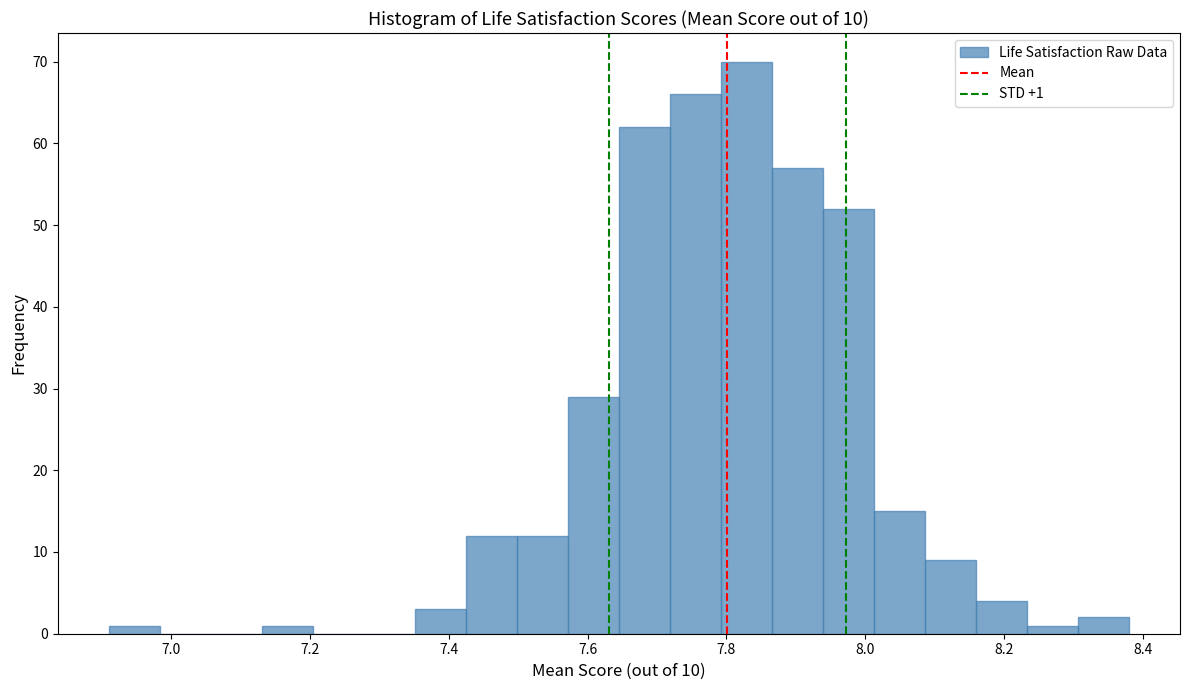

Around what value on the x-axis is the tallest bar? Give the approximate position of its centre, as read against the axis.

7.82